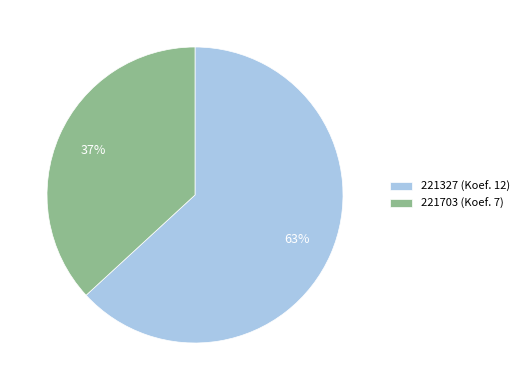

Which has a higher value, 221327 or 221703?

221327